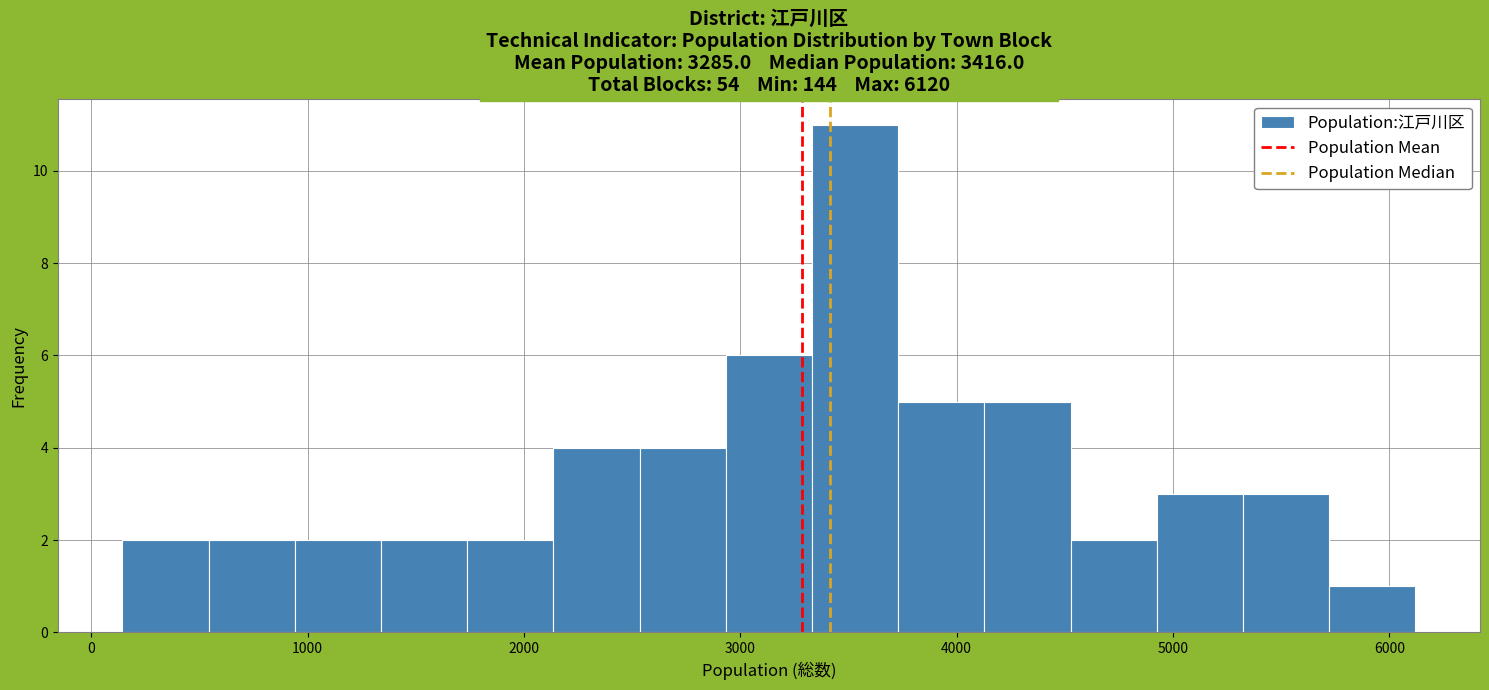

Around what value on the x-axis is the tallest bar? Give the approximate position of its centre, as read against the axis.

3500